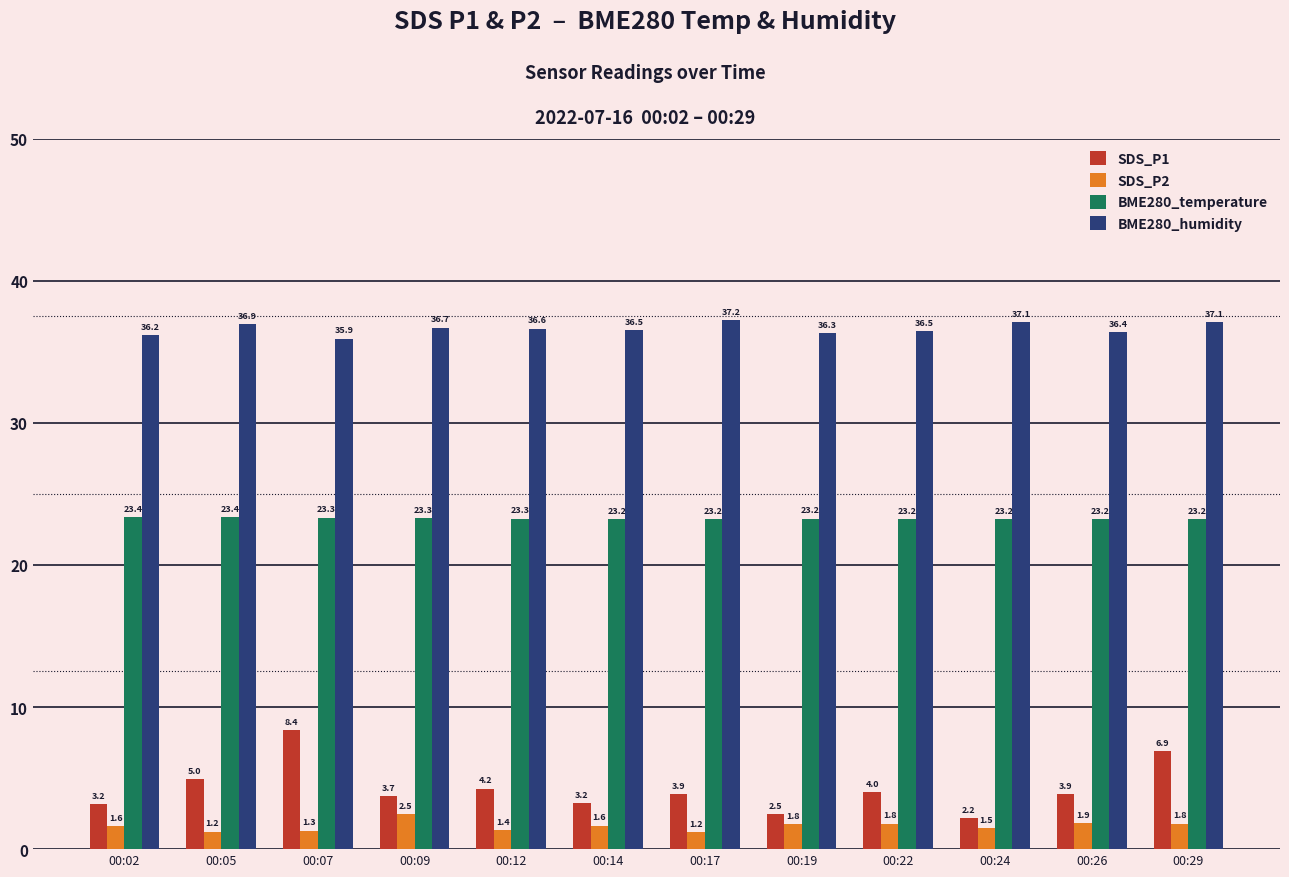

What is the minimum value shown in the chart?

1.2